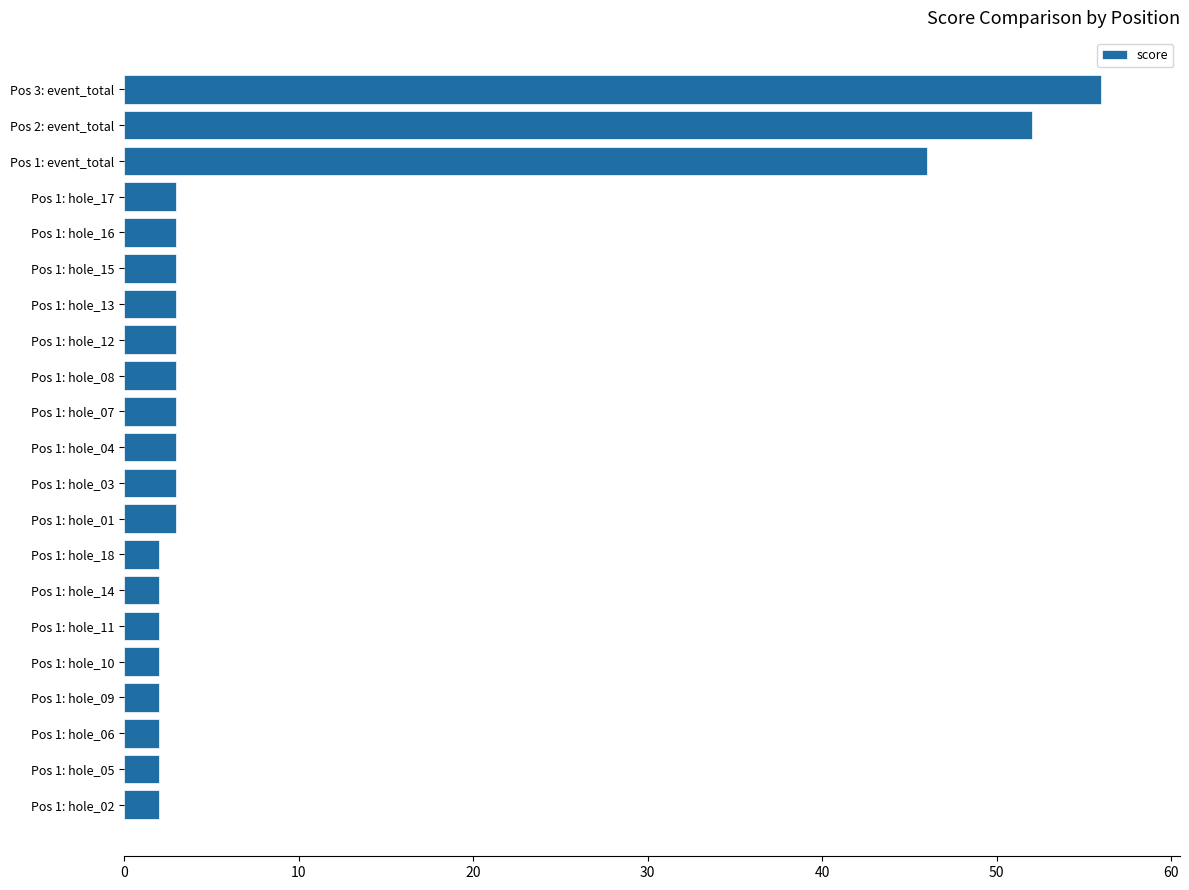

The chart shows a value of 94 at Pos 3: event_total. True or false?

False